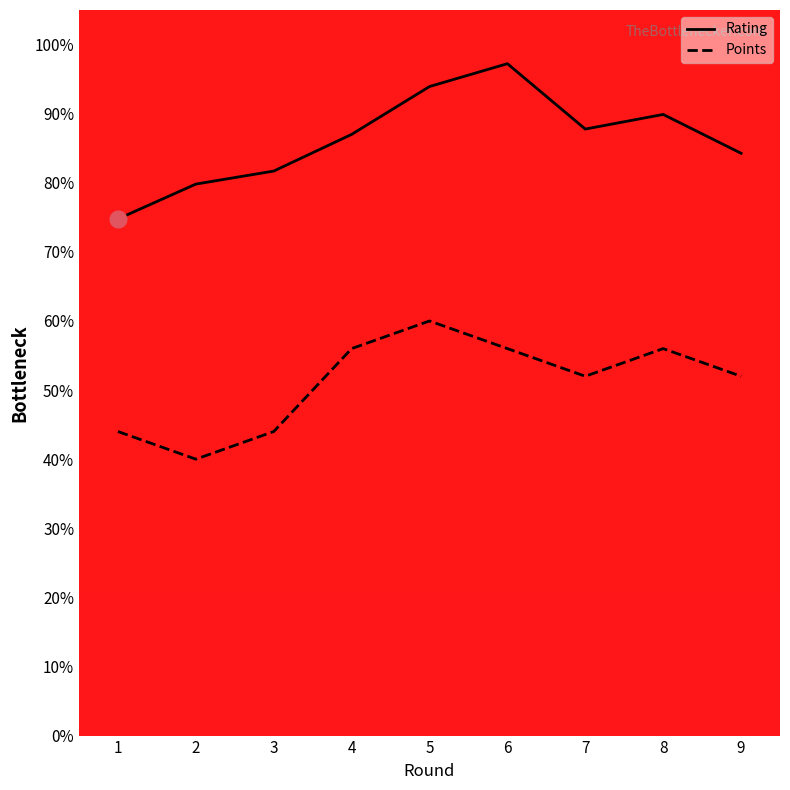

Rank the categories by Points value from highest to lowest.

5, 4, 6, 8, 7, 9, 1, 3, 2